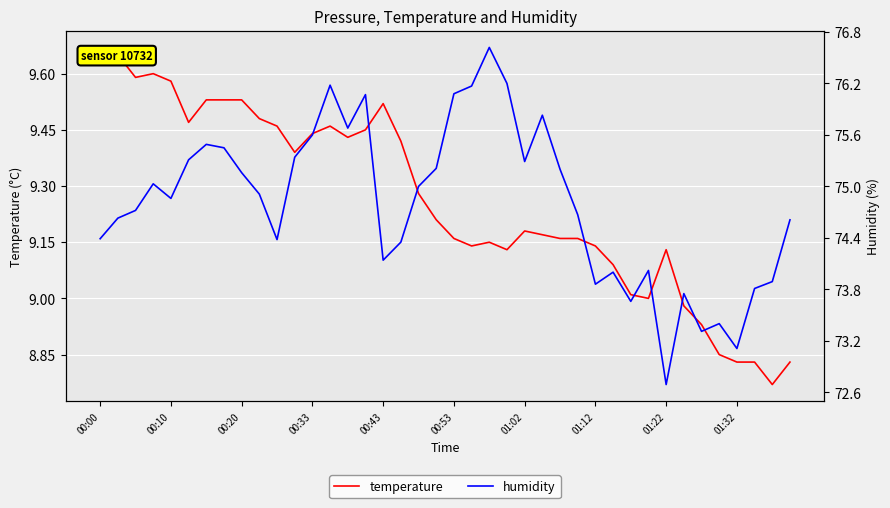

How many distinct data groups are displayed?

2